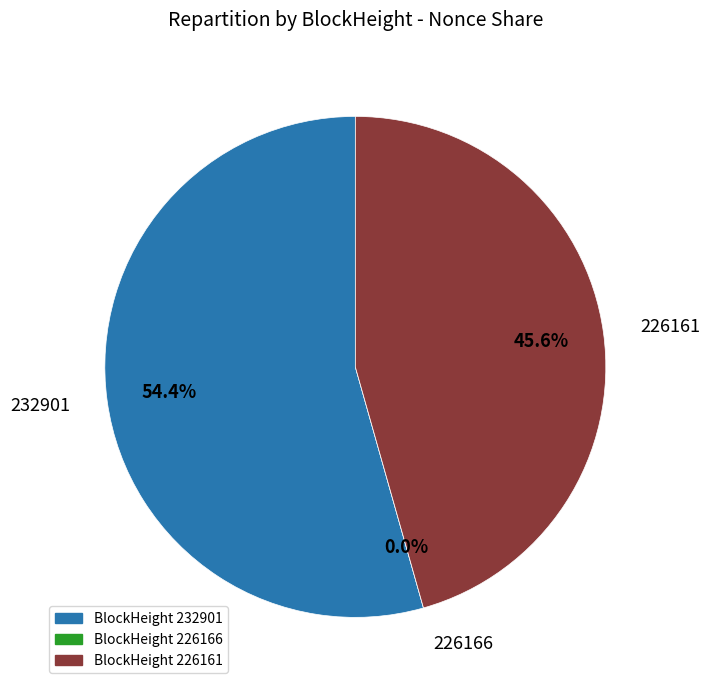

What is the largest slice in the pie chart?

232901